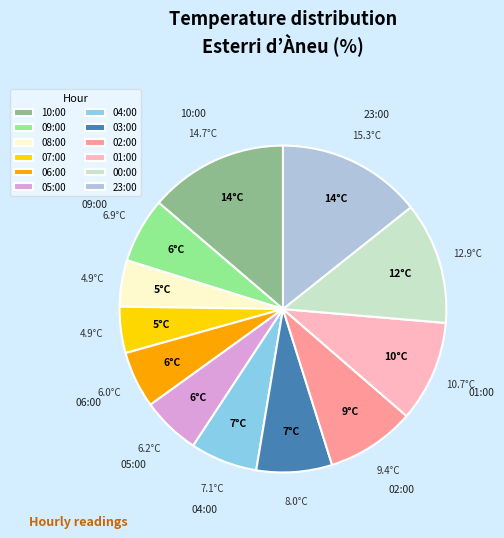

Combined, do 23:00 and 05:00 account for over 50%?

No